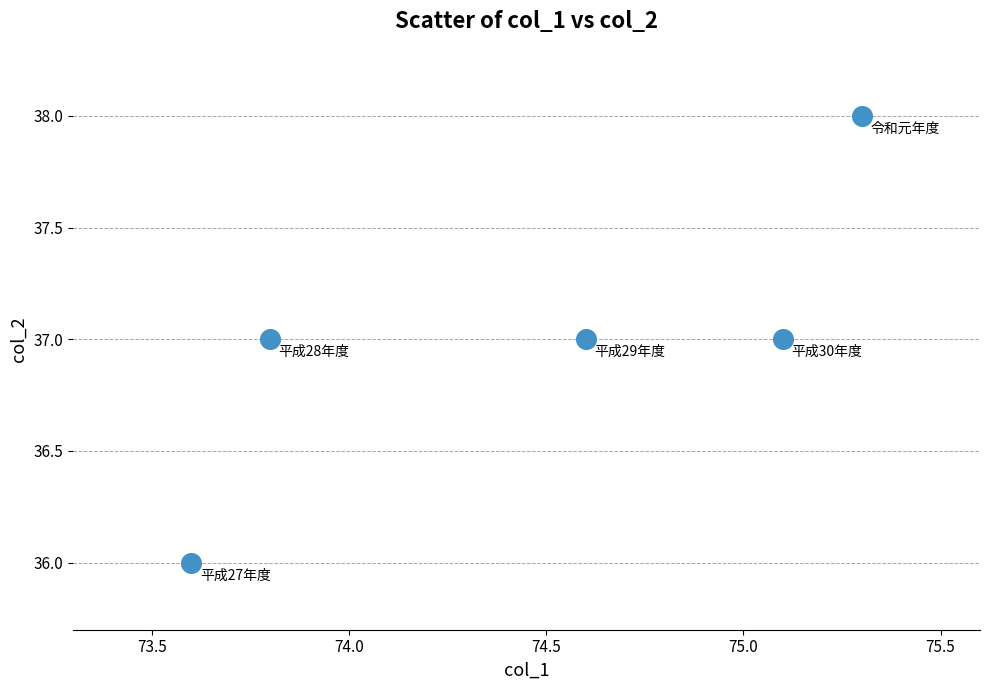

What is the average Y value?

37